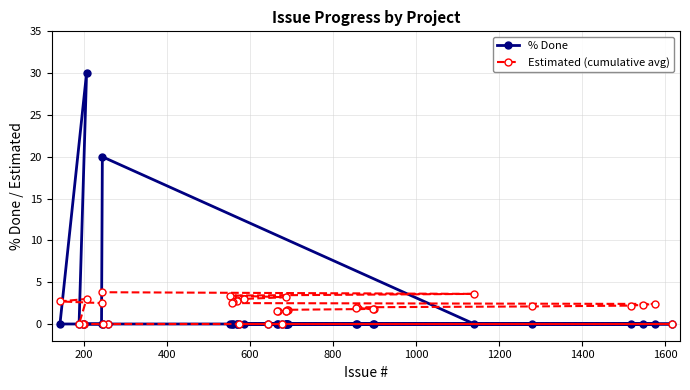

What is the maximum value shown in the chart?

30.0